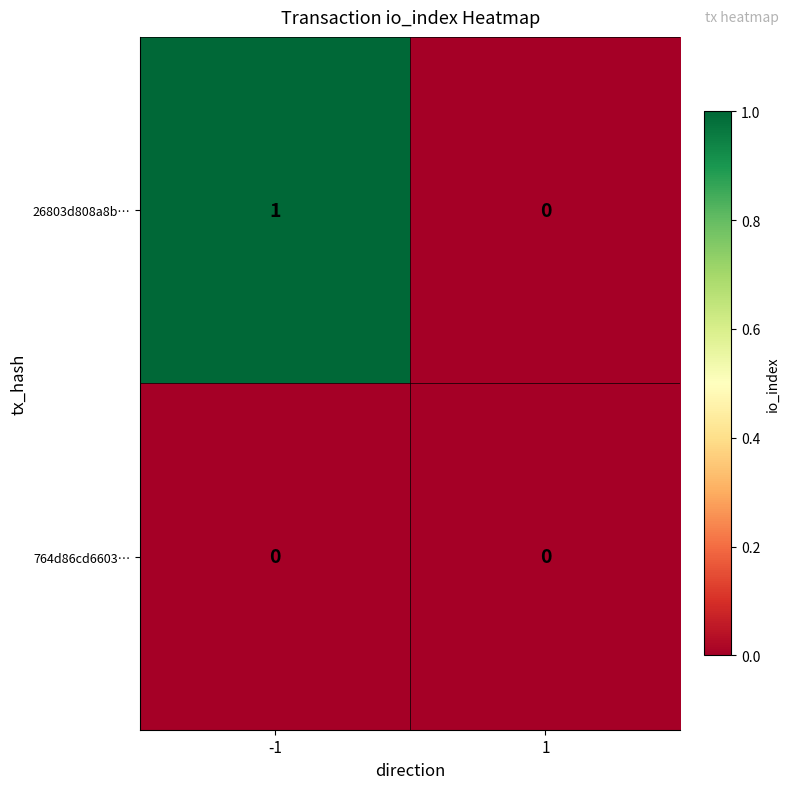

How many data points does each series have?

2